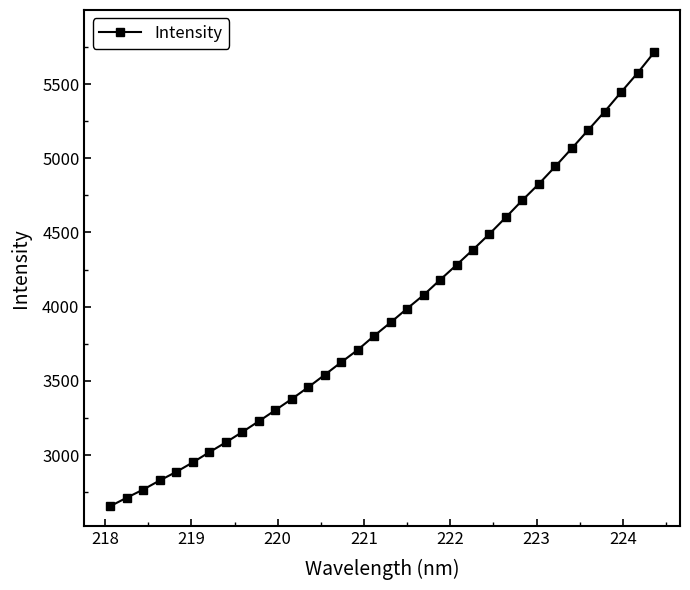

What is the value of the 23rd point from the left?

4384.0